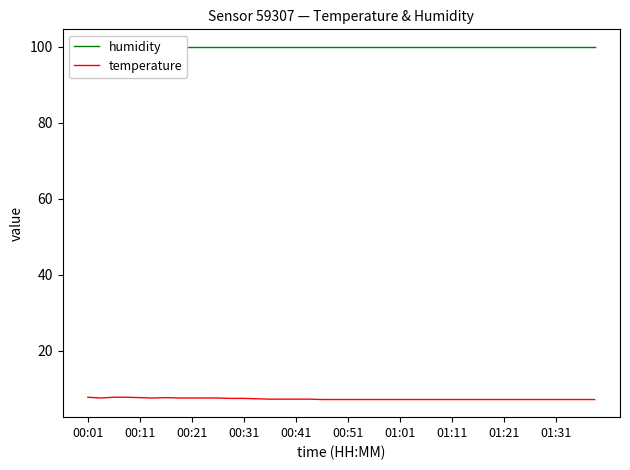

At which category does the chart reach its peak across all series?

00:01